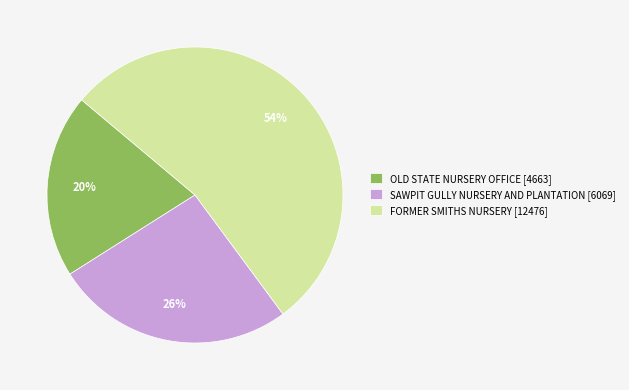

To the nearest percent, what is the average slice percentage?

33%